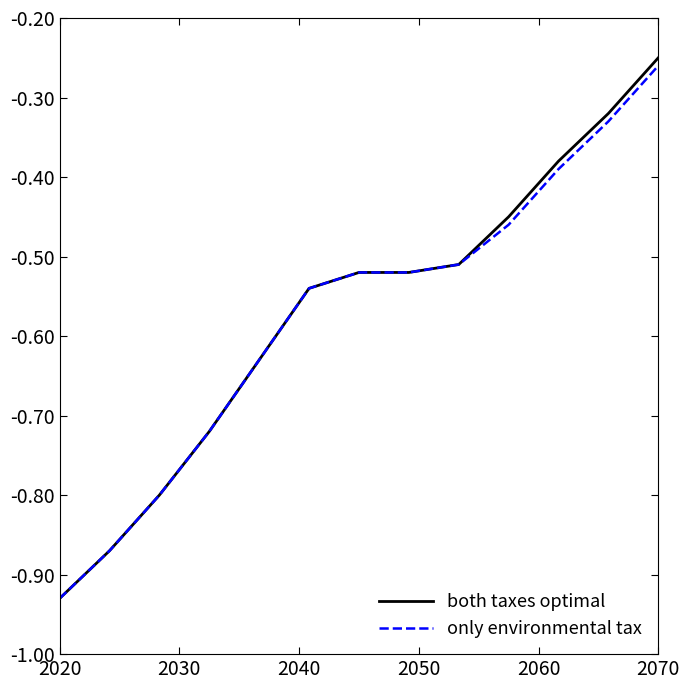

Which series has the widest spread of values?

both taxes optimal